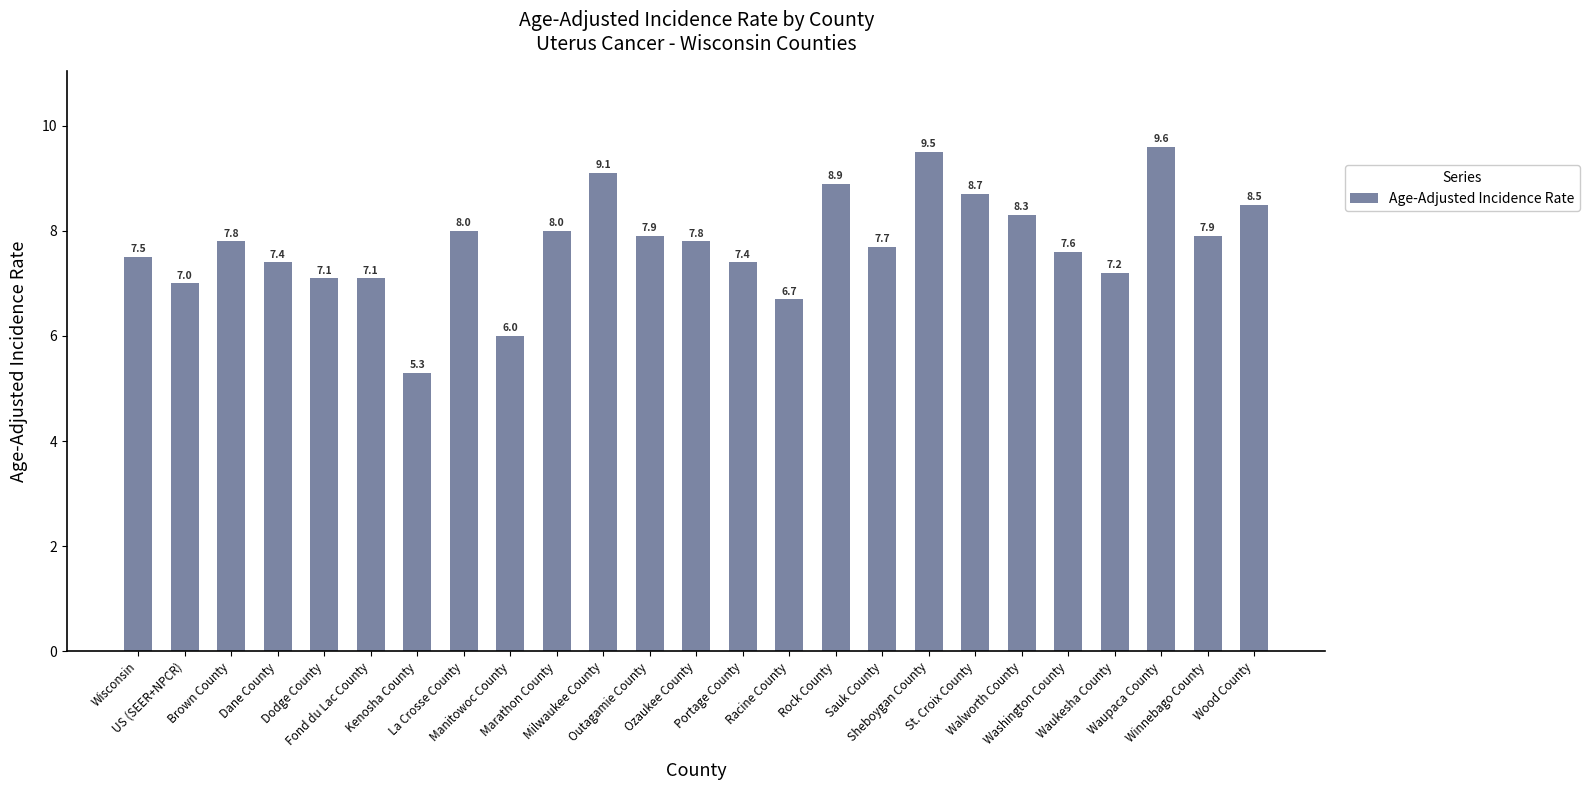

Reading right to left, transcribe all the data shown in this chart.

Wood County=8.5	Winnebago County=7.9	Waupaca County=9.6	Waukesha County=7.2	Washington County=7.6	Walworth County=8.3	St. Croix County=8.7	Sheboygan County=9.5	Sauk County=7.7	Rock County=8.9	Racine County=6.7	Portage County=7.4	Ozaukee County=7.8	Outagamie County=7.9	Milwaukee County=9.1	Marathon County=8.0	Manitowoc County=6.0	La Crosse County=8.0	Kenosha County=5.3	Fond du Lac County=7.1	Dodge County=7.1	Dane County=7.4	Brown County=7.8	US (SEER+NPCR)=7.0	Wisconsin=7.5